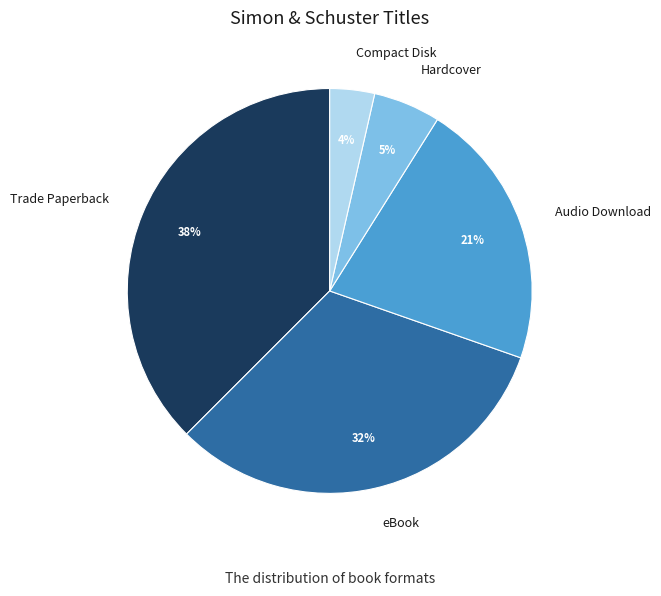

Count the number of slices in the pie.

5